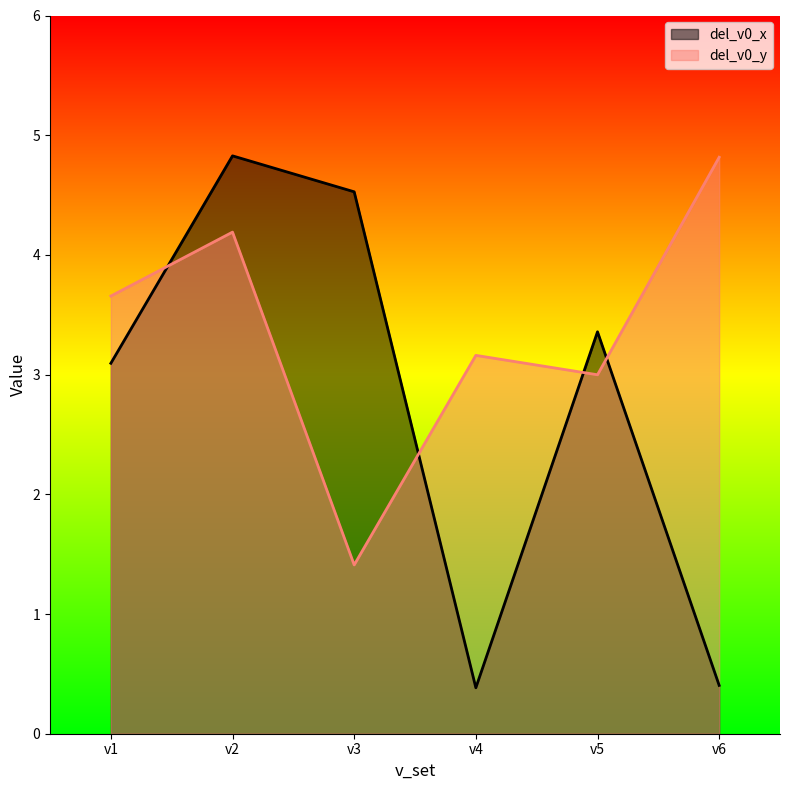

Rank the categories by del_v0_y value from lowest to highest.

v3, v5, v4, v1, v2, v6